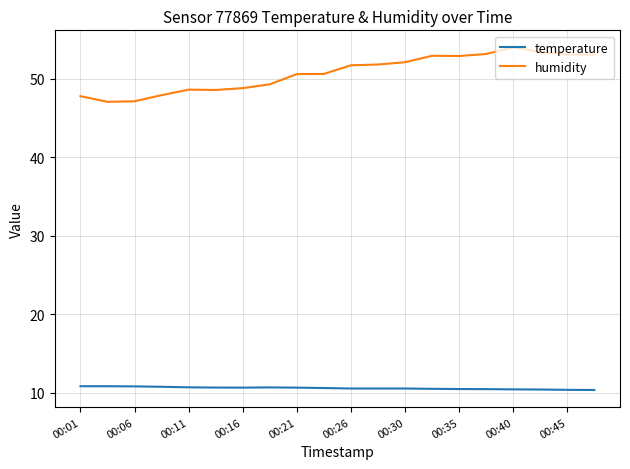

What is the difference between the maximum and minimum values in the humidity series?

6.9